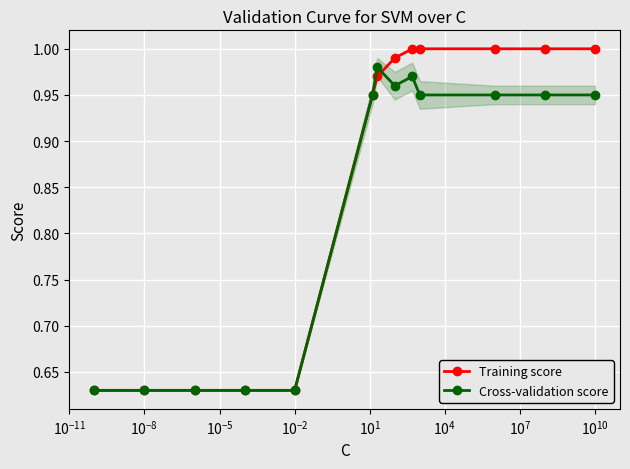

After their last crossing, which series has the higher values: Cross-validation score or Training score?

Training score